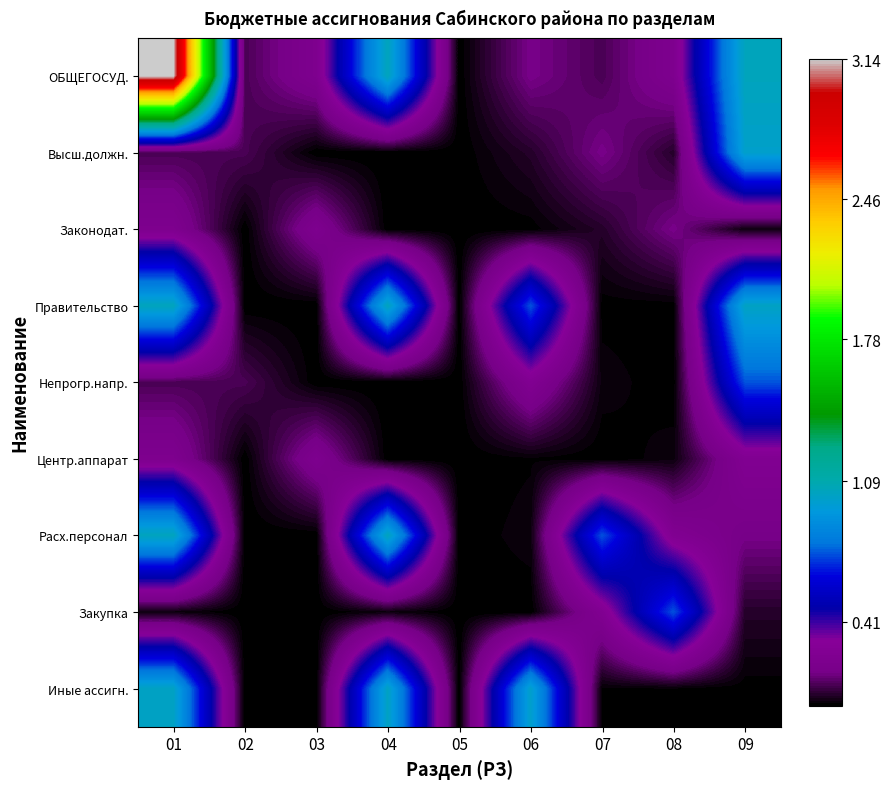

Which series has the largest total across all categories?

ОБЩЕГОСУД.